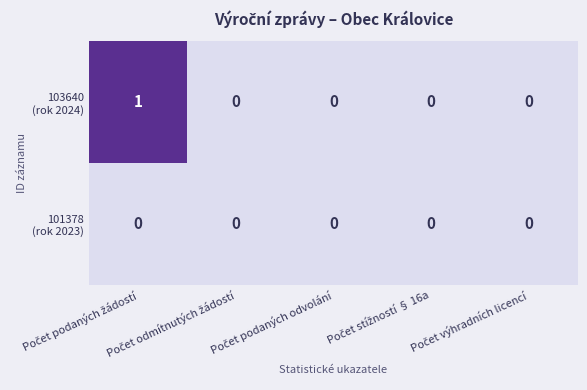

Count the number of categories in the chart.

5